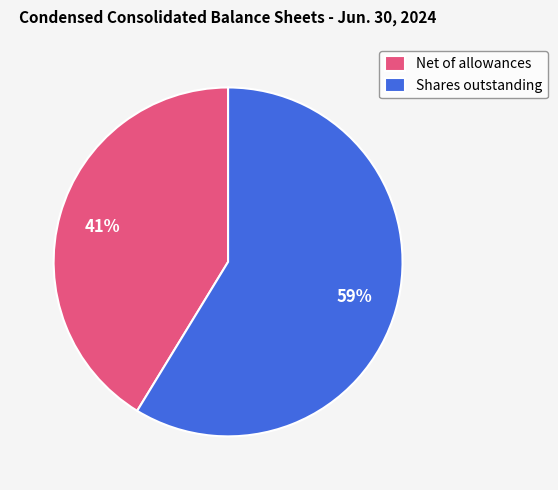

Is the sum of Net of allowances and Shares outstanding greater than half?

Yes